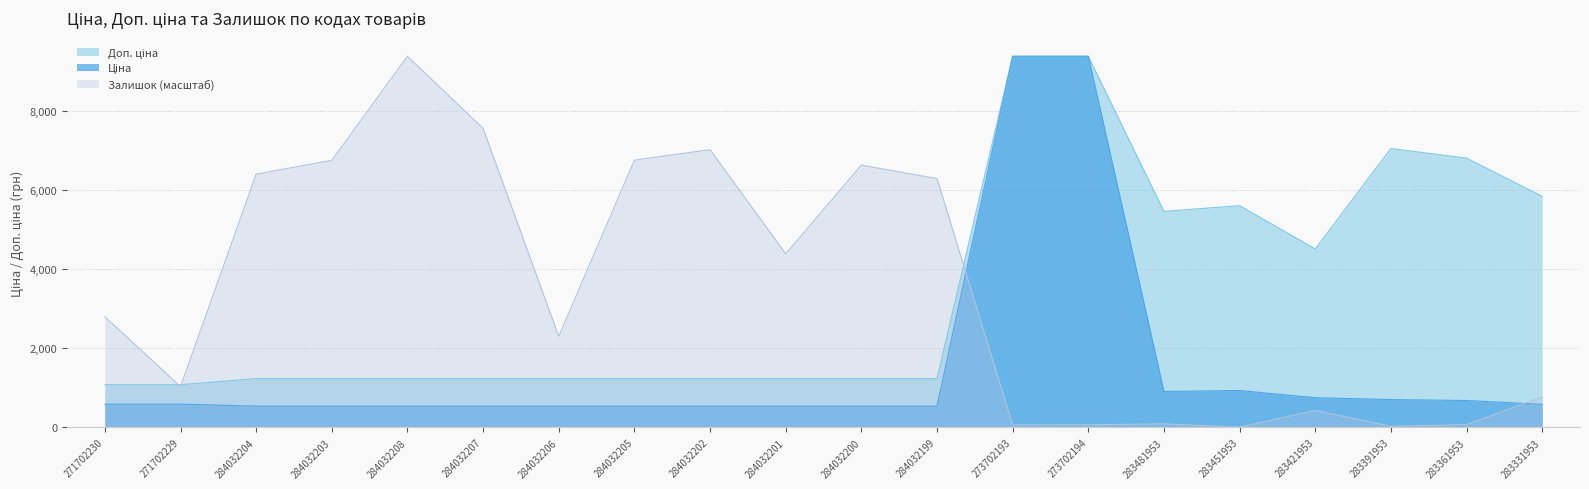

How many distinct data groups are displayed?

3